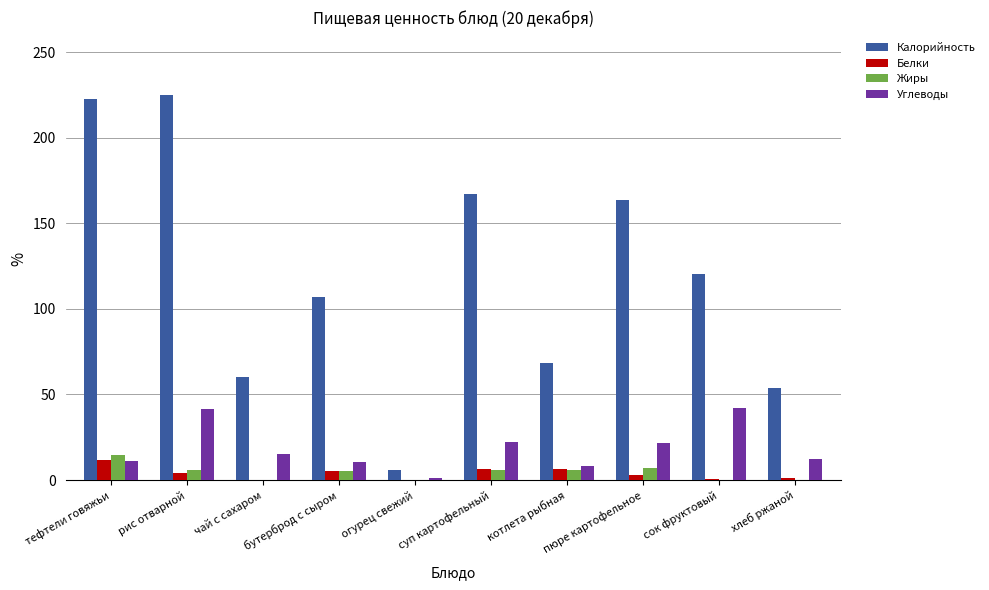

What value does the Жиры series have at тефтели говяжьи?

14.6